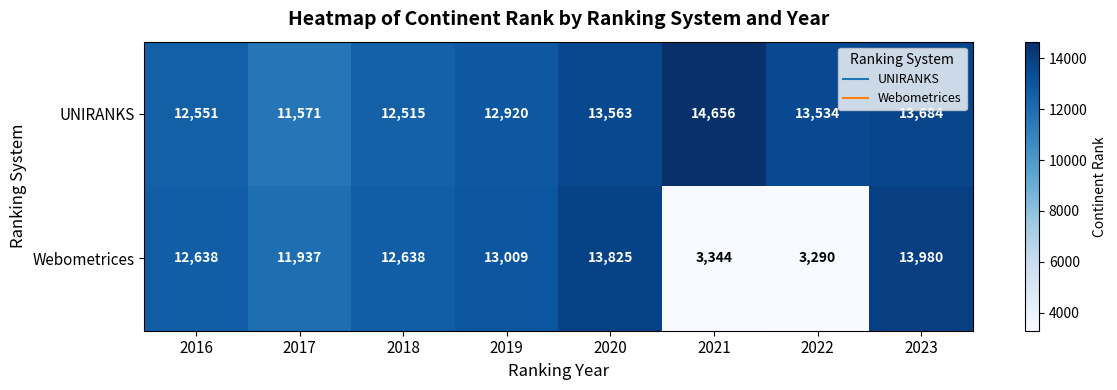

Which series has the widest spread of values?

Webometrices